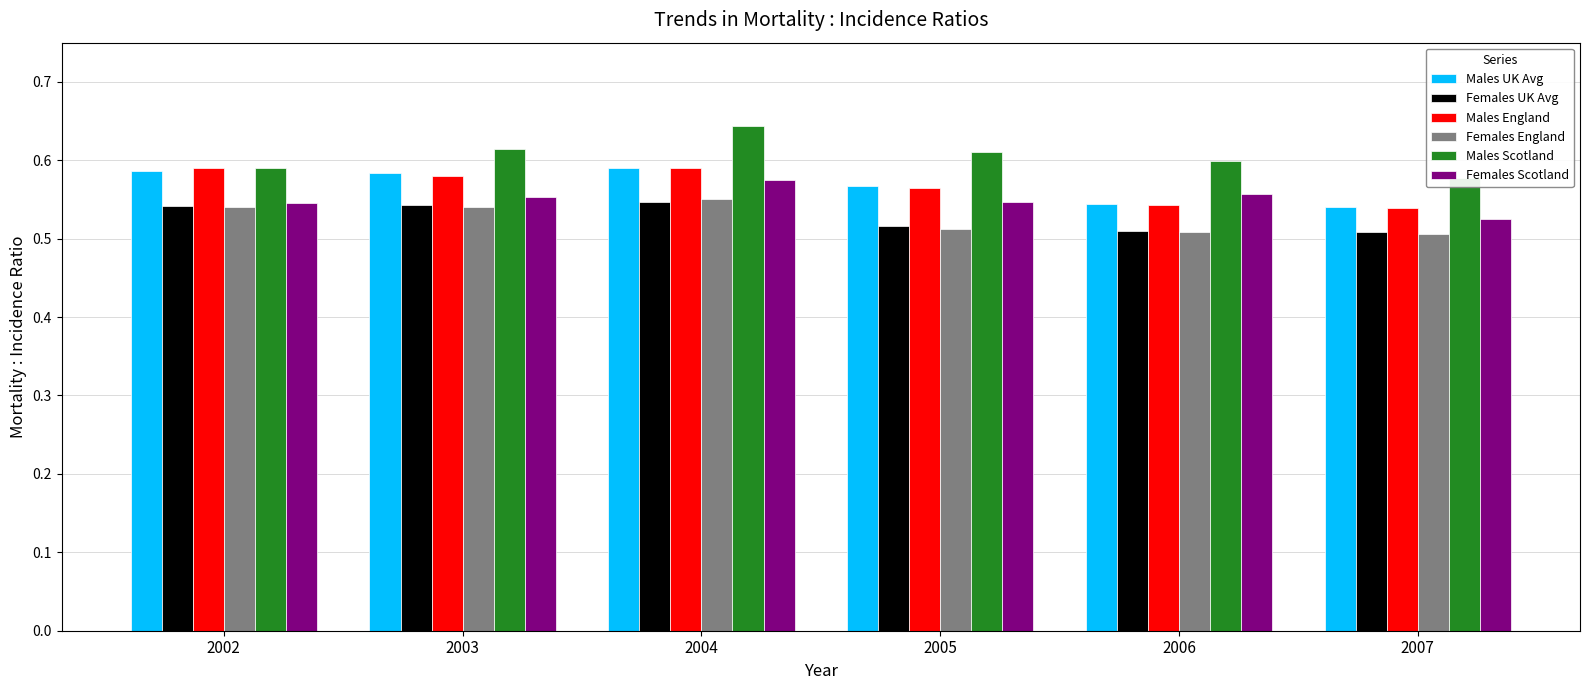

What is the value of the Females Scotland bar at the 6th from the left?

0.5